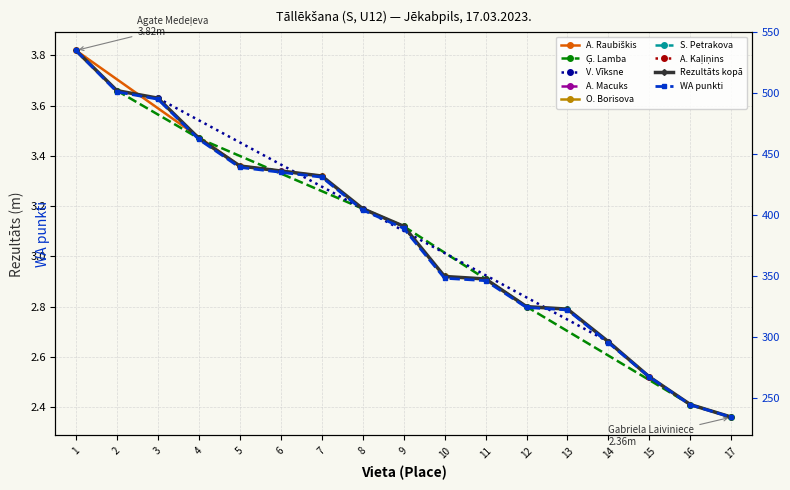

What value does the WA series have at 14?

295.0